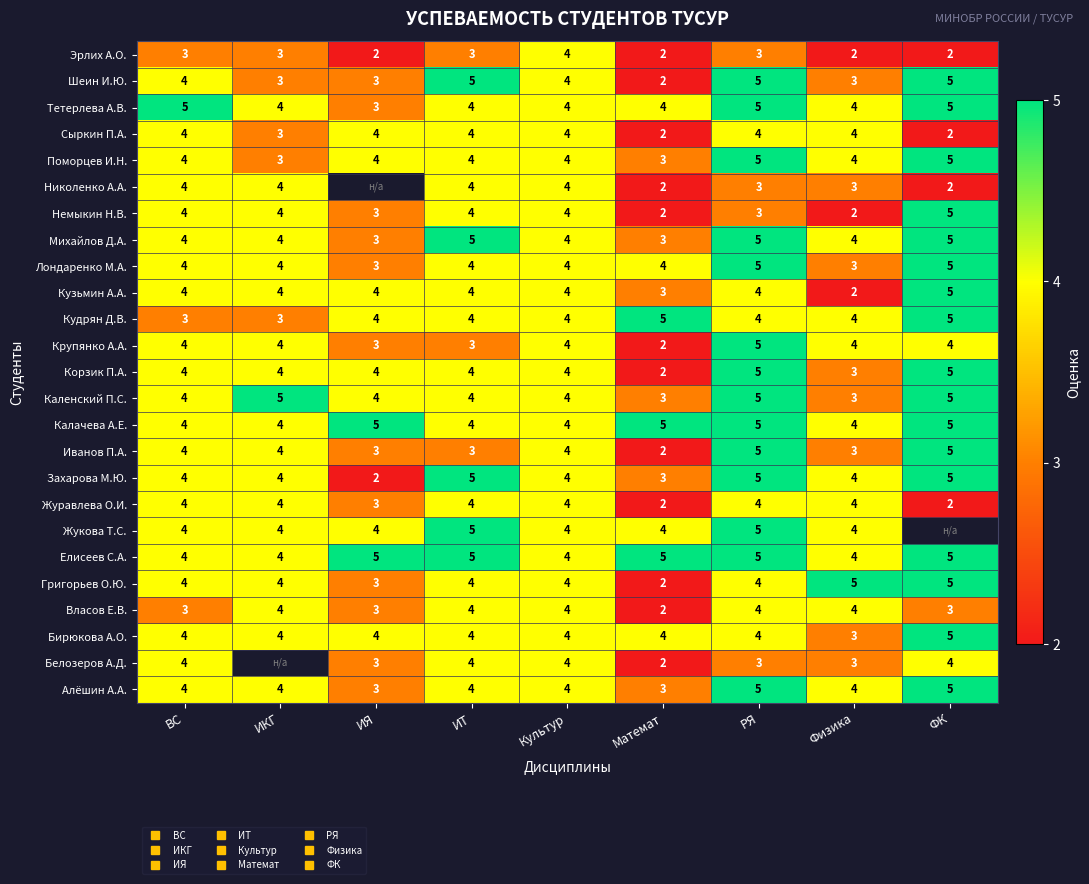

Which category has the highest value in the Жукова Т.С. series?

ИТ